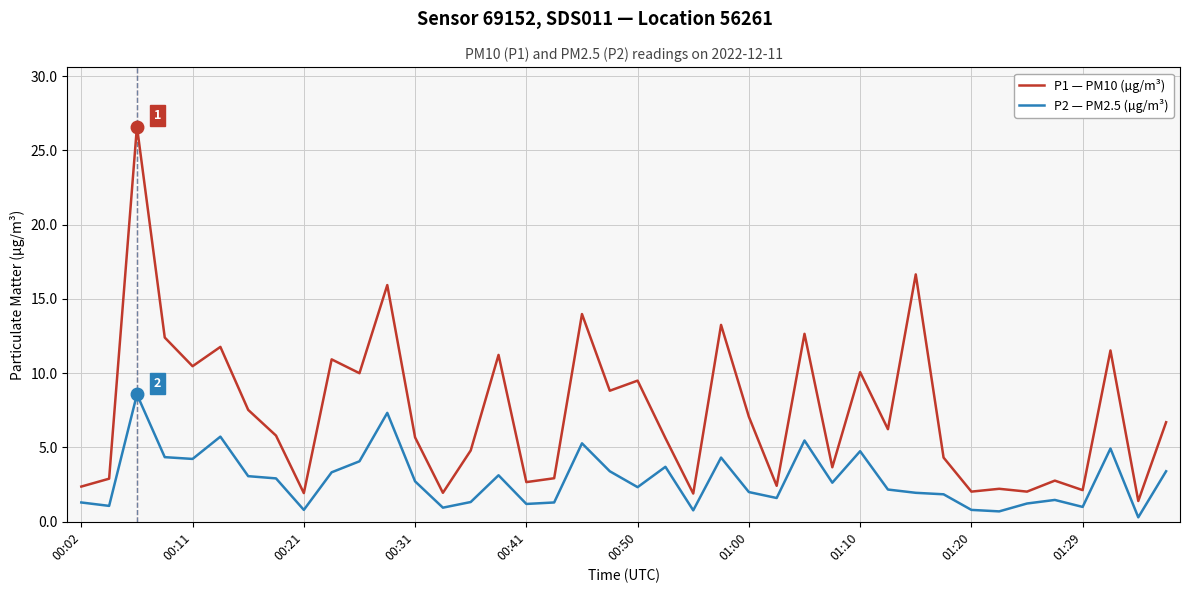

What is the minimum value for P1 — PM10 (µg/m³)?

1.4